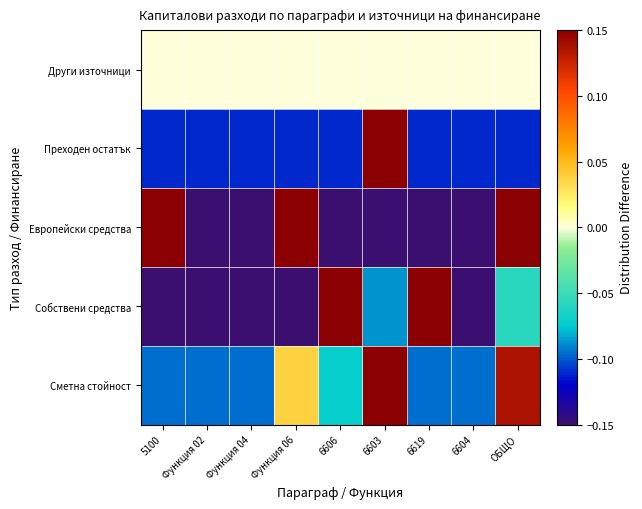

Count the number of data series in this chart.

5